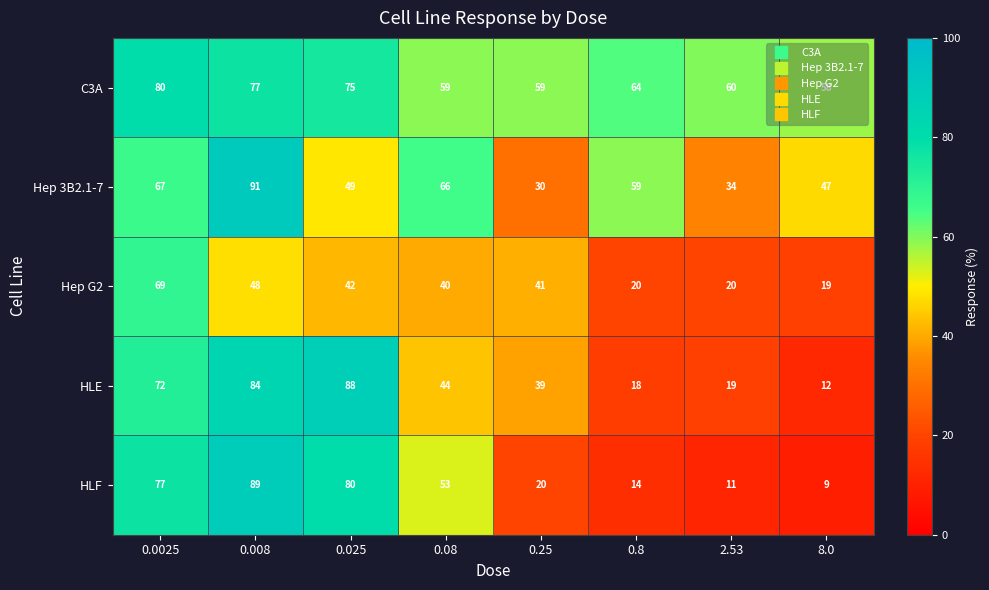

What is the difference between the highest and lowest values at 0.025?

46